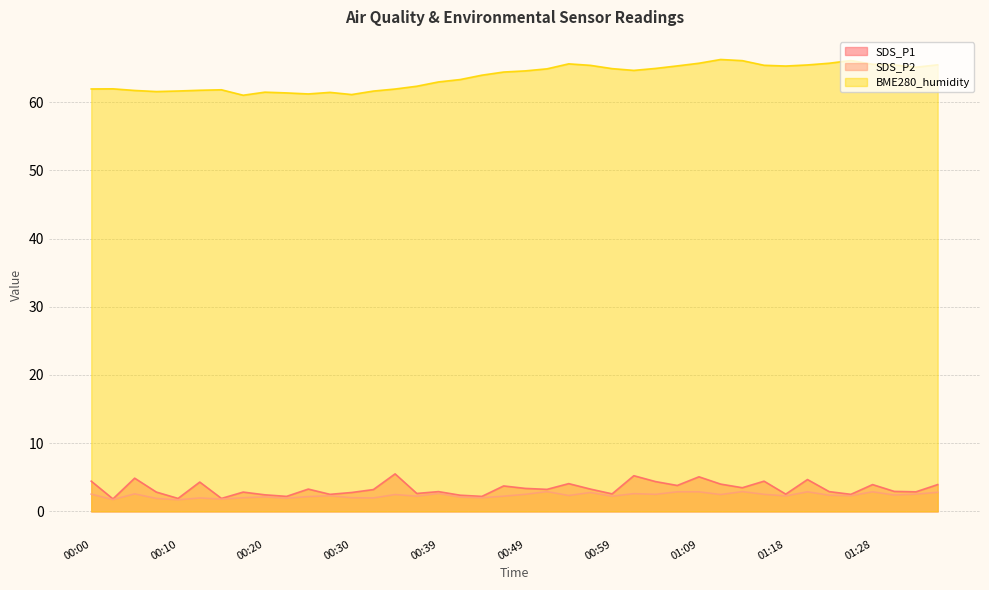

How many data points in SDS_P2 are less than 2?

7